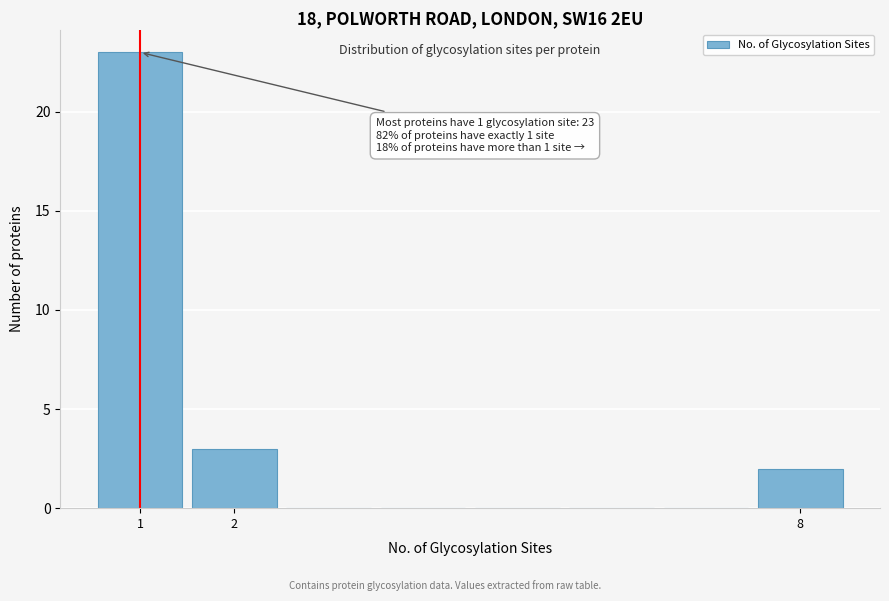

Over which range of the x-axis is the bar tallest?

0.5 to 1.5